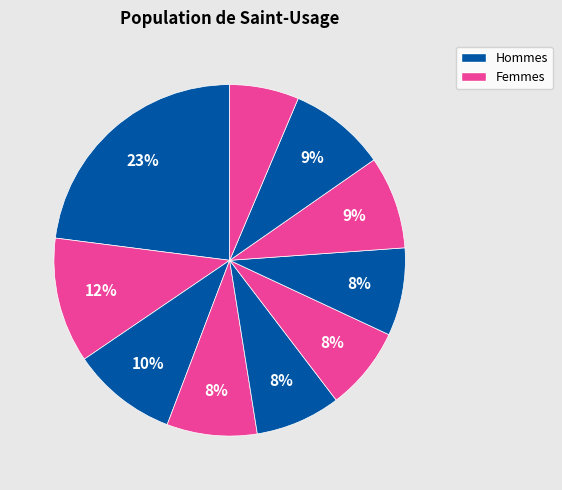

How many slices are in this pie chart?

10